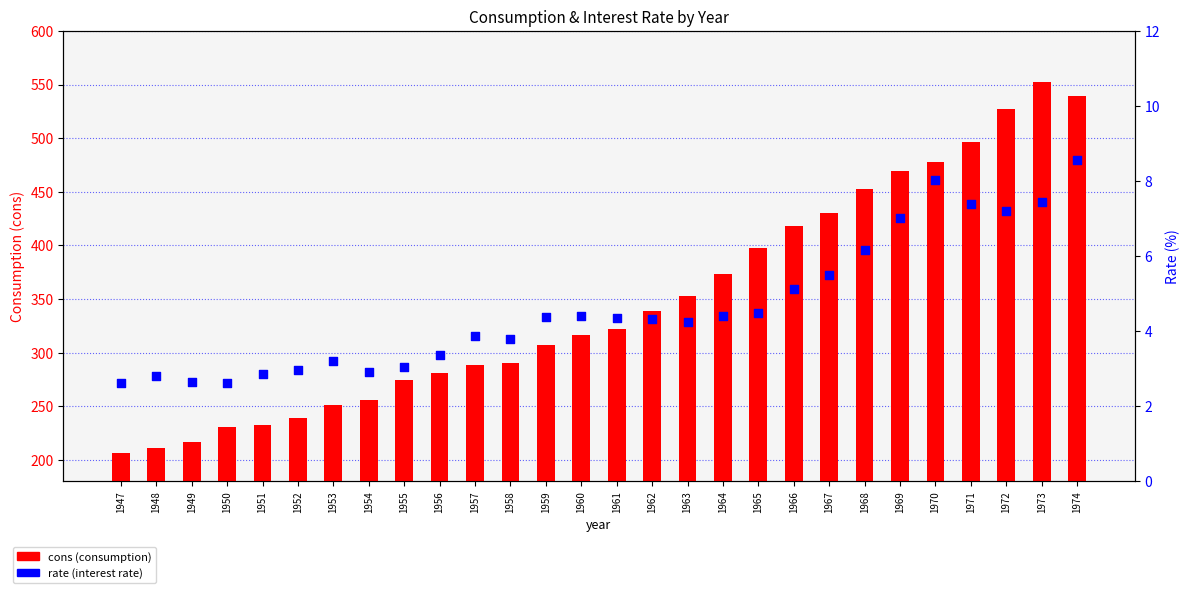

At how many categories does at least one series exceed 229?

25